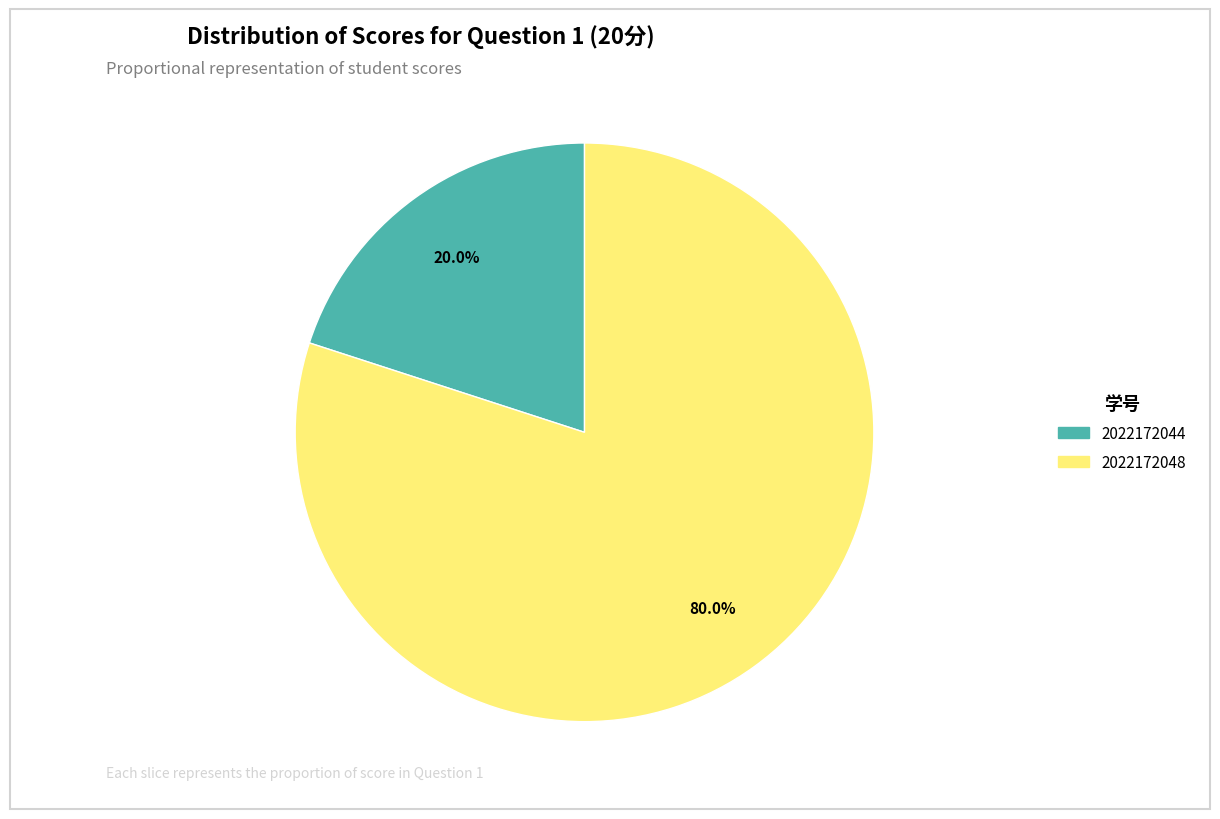

The 2022172048 slice represents 85% of the pie. True or false?

False